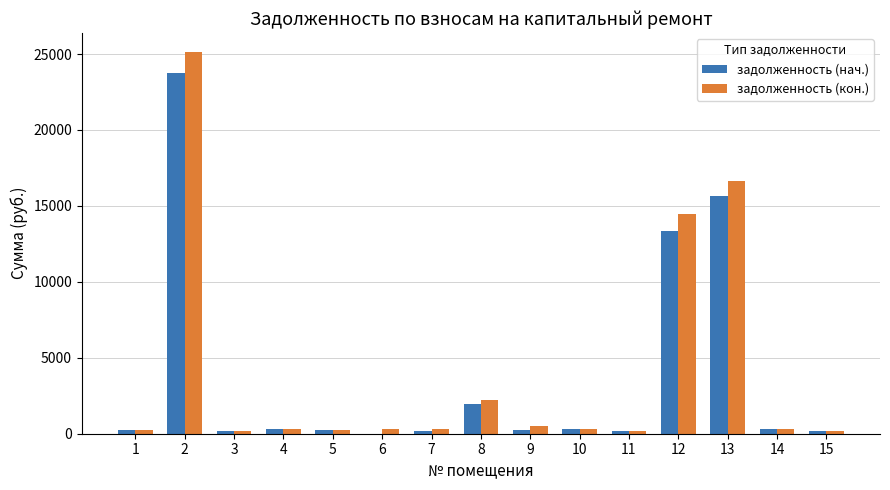

Which series has the widest spread of values?

задолженность (кон.)